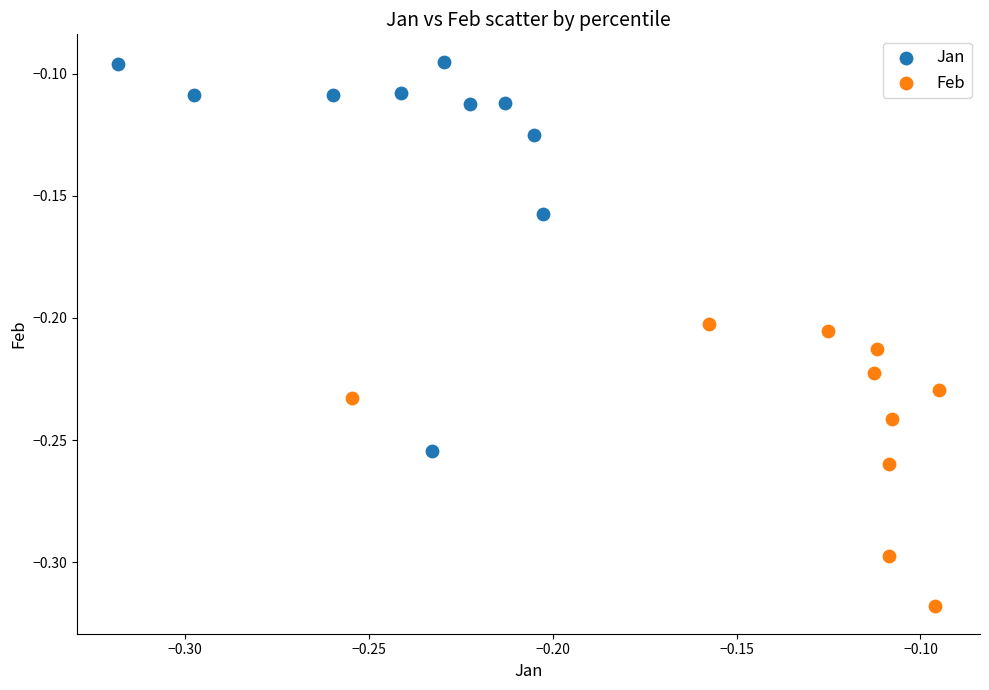

What are all the series names shown in the legend?

Jan, Feb